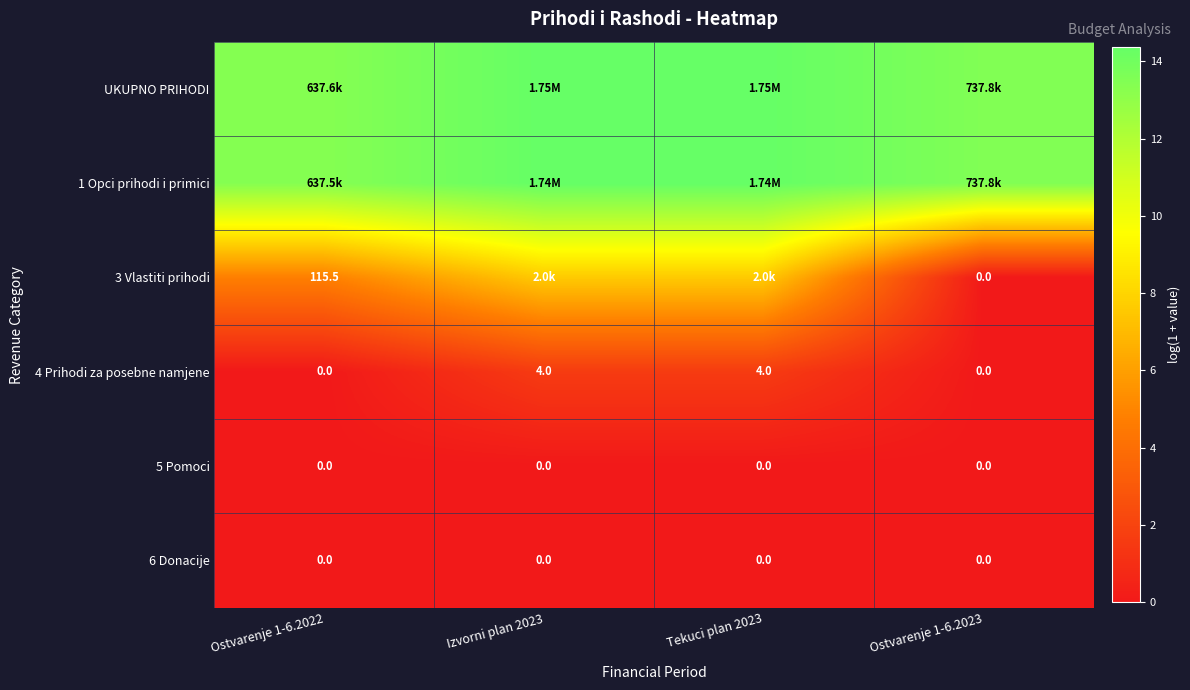

How many 4 Prihodi za posebne namjene values are between 0 and 1?

2